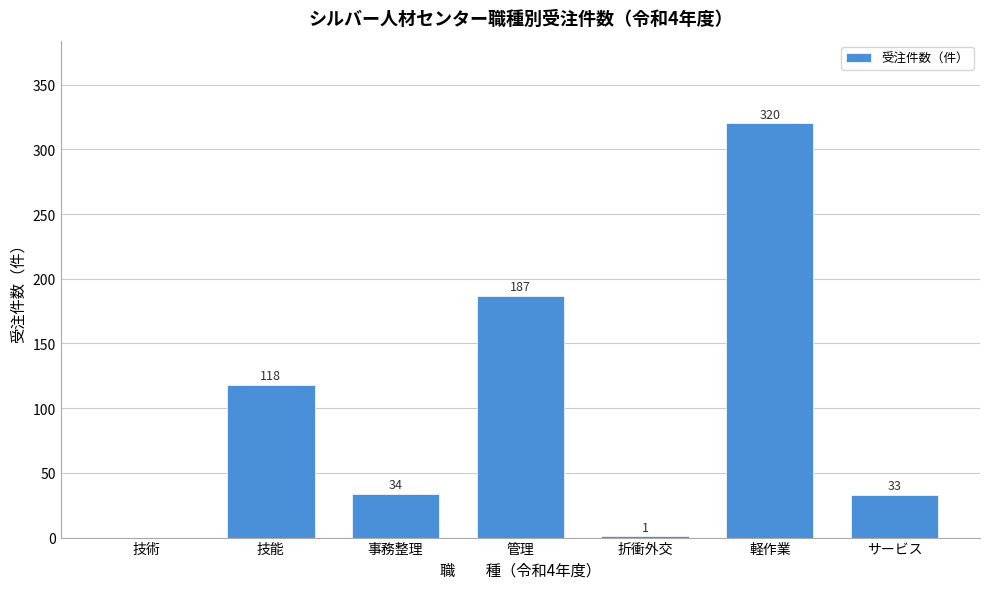

Reading left to right, list all the values displayed in this chart.

技術=0	技能=118	事務整理=34	管理=187	折衝外交=1	軽作業=320	サービス=33